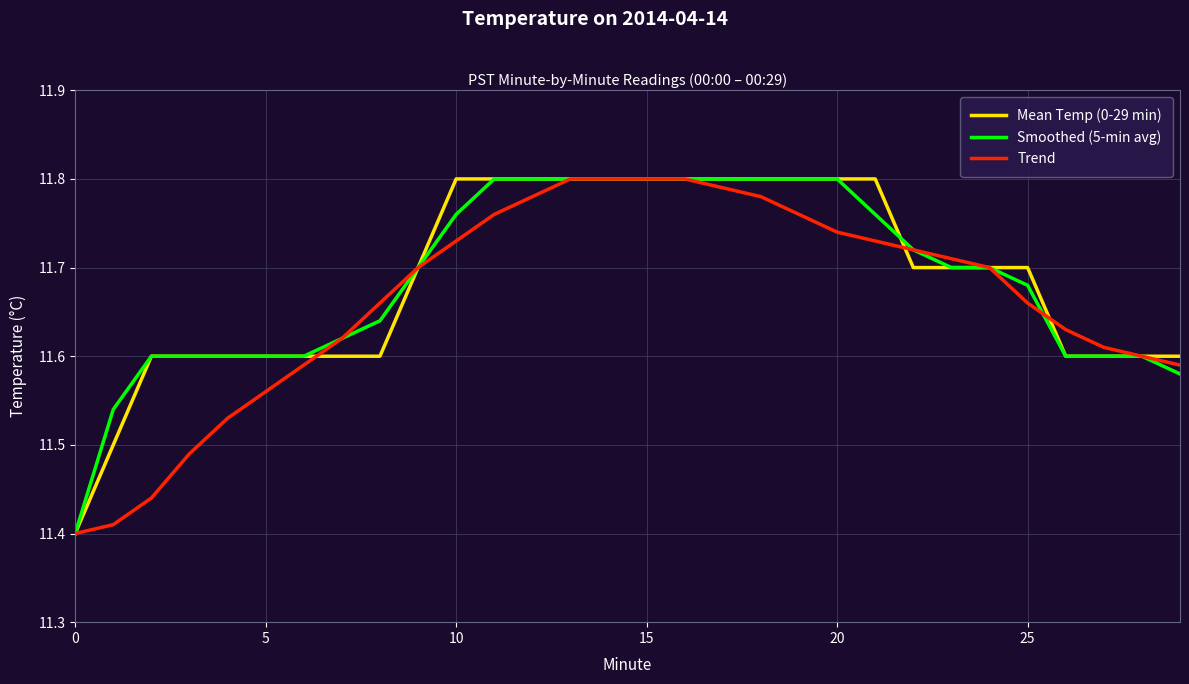

What is the label of the 12th point from the left?

11